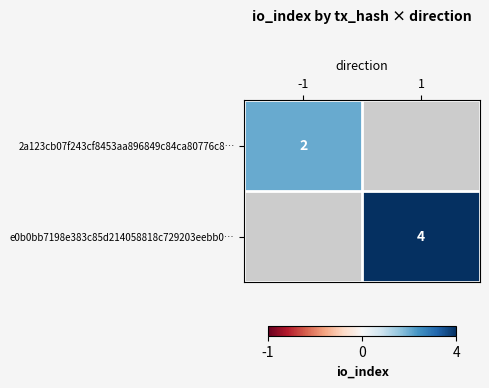

Between -1 and 1, which is larger?

1